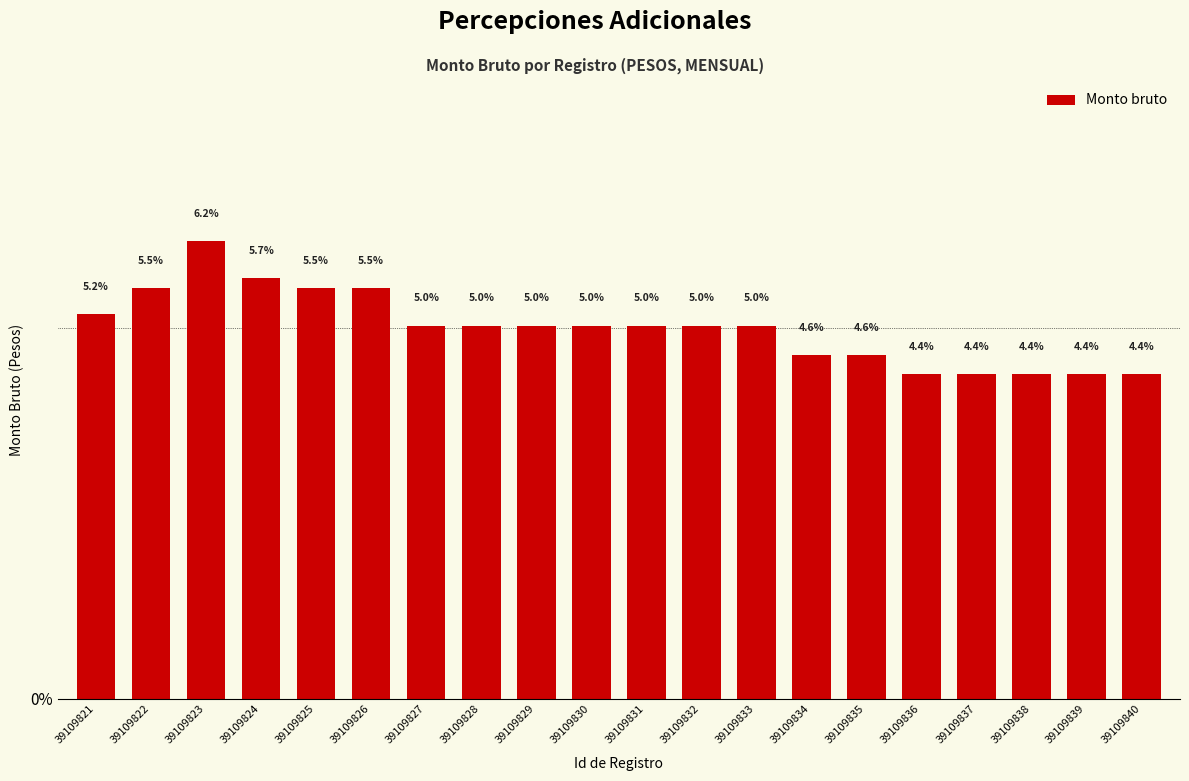

Is it true that the value at 39109838 is 1.6?

False